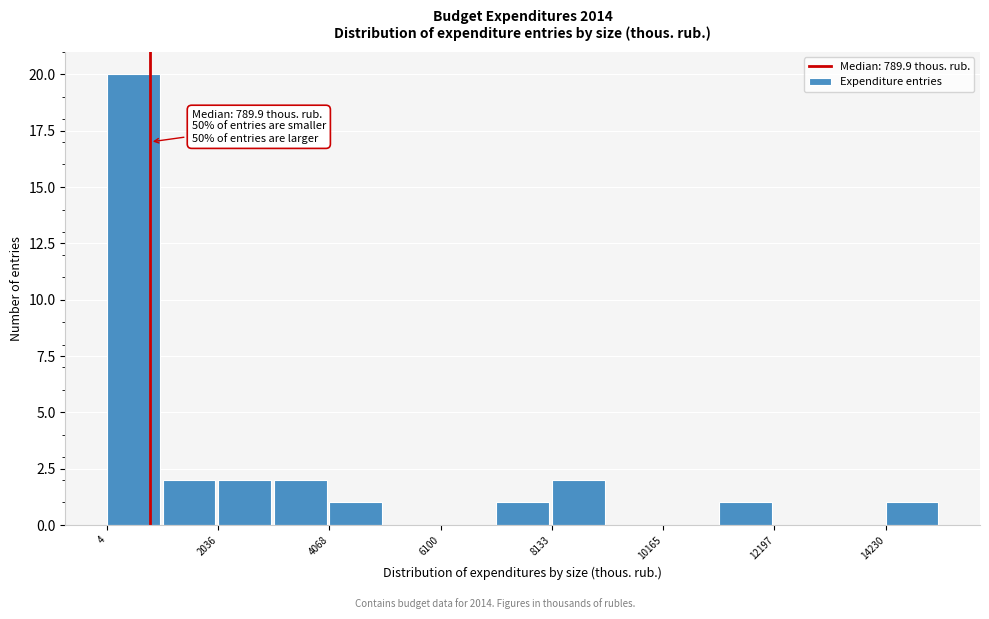

Read against the x-axis, roughly where is the centre of the tallest bar?

500